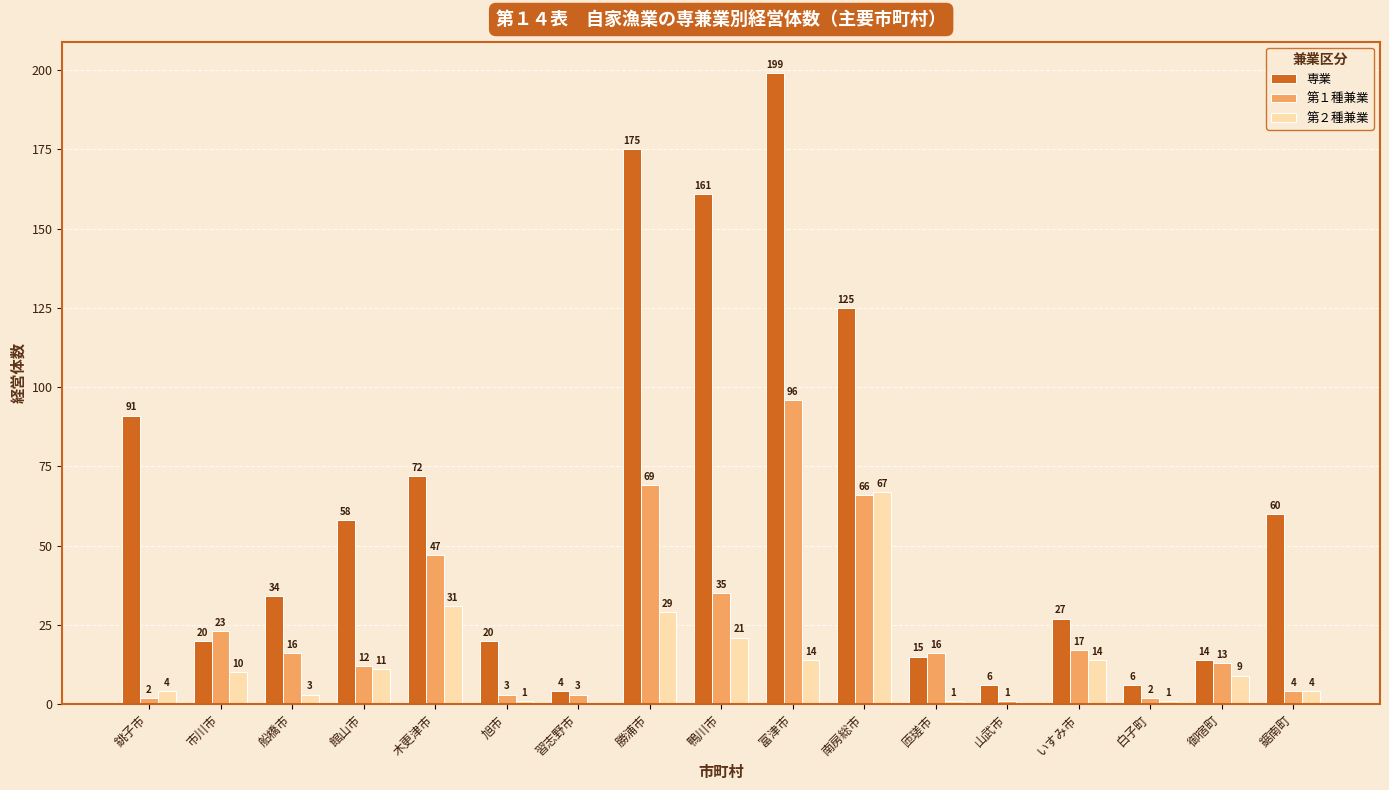

Which series has the largest total across all categories?

専業